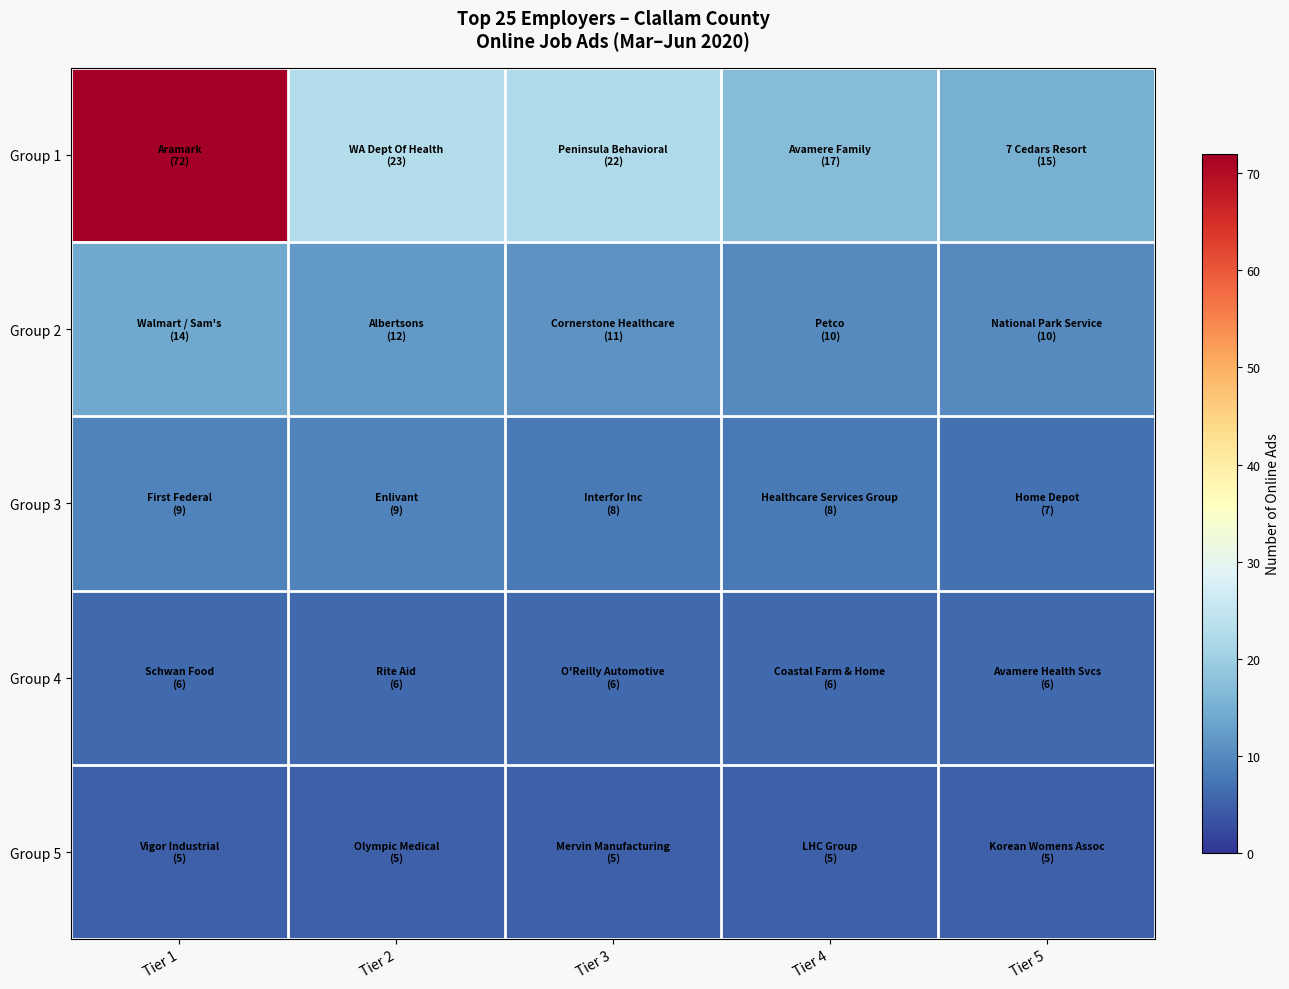

Which series changed the most between Tier 1 and Tier 5?

Group 1